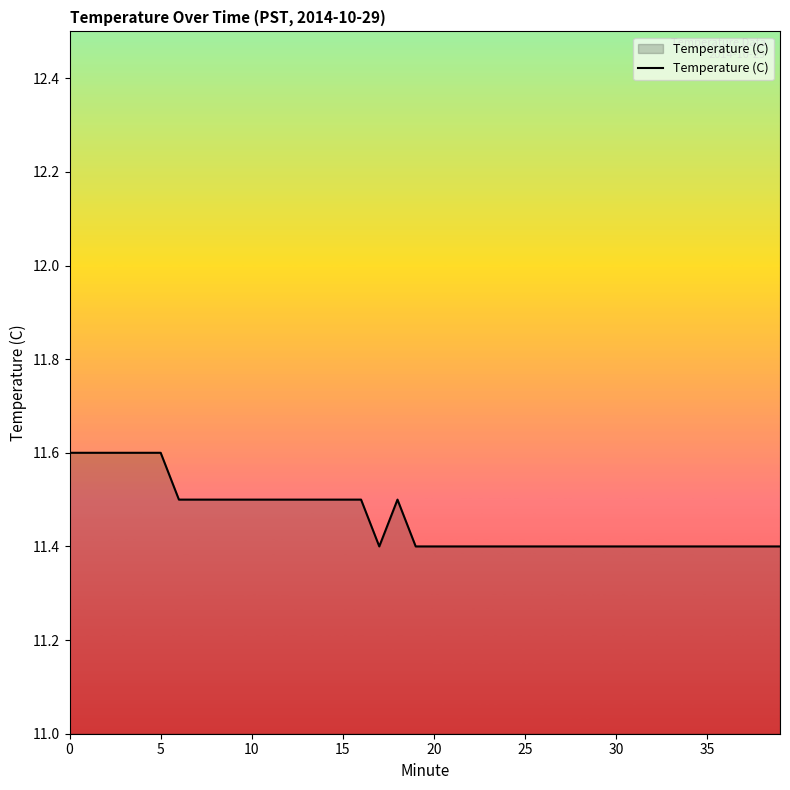

How many values are between 11 and 12?

40